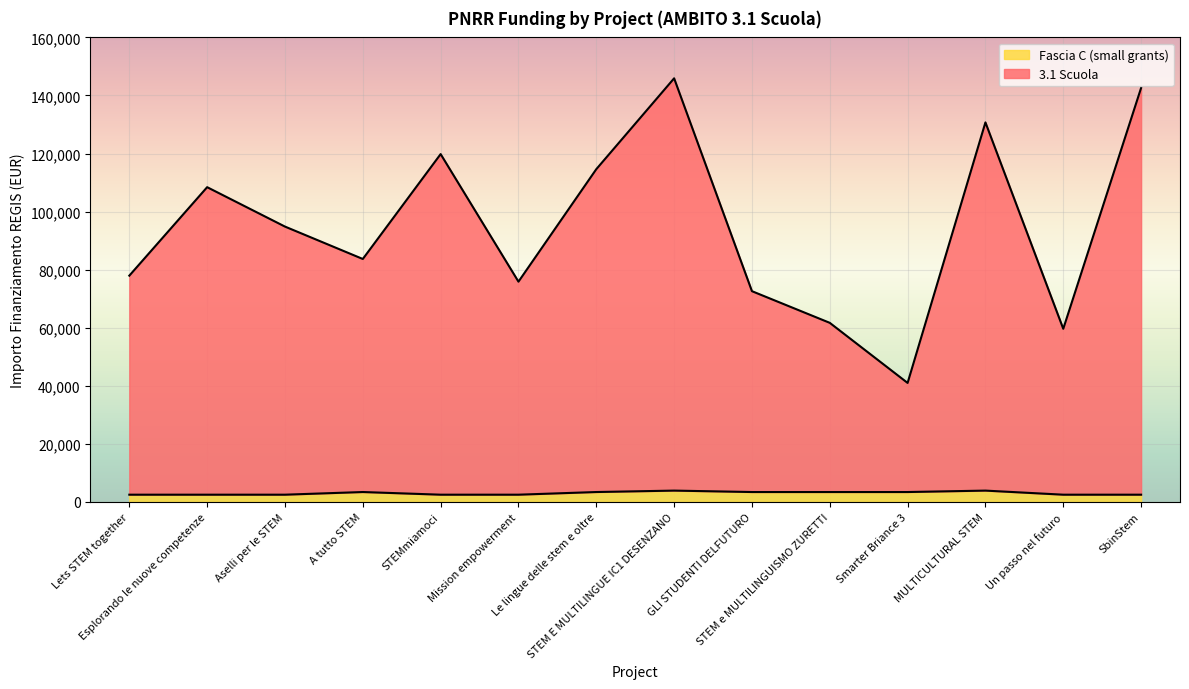

Reading left to right, extract all data points from this chart.

3.1 Scuola: Lets STEM together=77940.6	Esplorando le nuove competenze=108413.0	Aselli per le STEM=94839.9	A tutto STEM=83683.1	STEMmiamoci=119809.1	Mission empowerment=75873.7	Le lingue delle stem e oltre=114611.7	STEM E MULTILINGUE IC1 DESENZANO=145907.3	GLI STUDENTI DELFUTURO=72593.1	STEM e MULTILINGUISMO ZURETTI=61686.5	Smarter Briance 3=40990.6	MULTICULTURAL STEM=130726.9	Un passo nel futuro=59641.9	SbinStem=142585.5
Fascia C (small grants): Lets STEM together=2498.0	Esplorando le nuove competenze=2498.0	Aselli per le STEM=2498.0	A tutto STEM=3413.0	STEMmiamoci=2498.0	Mission empowerment=2498.0	Le lingue delle stem e oltre=3413.0	STEM E MULTILINGUE IC1 DESENZANO=3903.0	GLI STUDENTI DELFUTURO=3413.0	STEM e MULTILINGUISMO ZURETTI=3413.0	Smarter Briance 3=3413.0	MULTICULTURAL STEM=3903.0	Un passo nel futuro=2498.0	SbinStem=2498.0